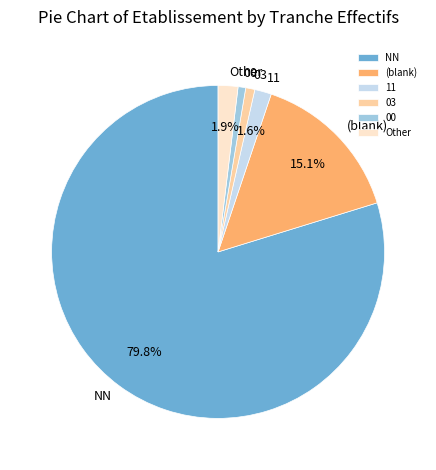

Is it true that NN is 80% of the pie?

True